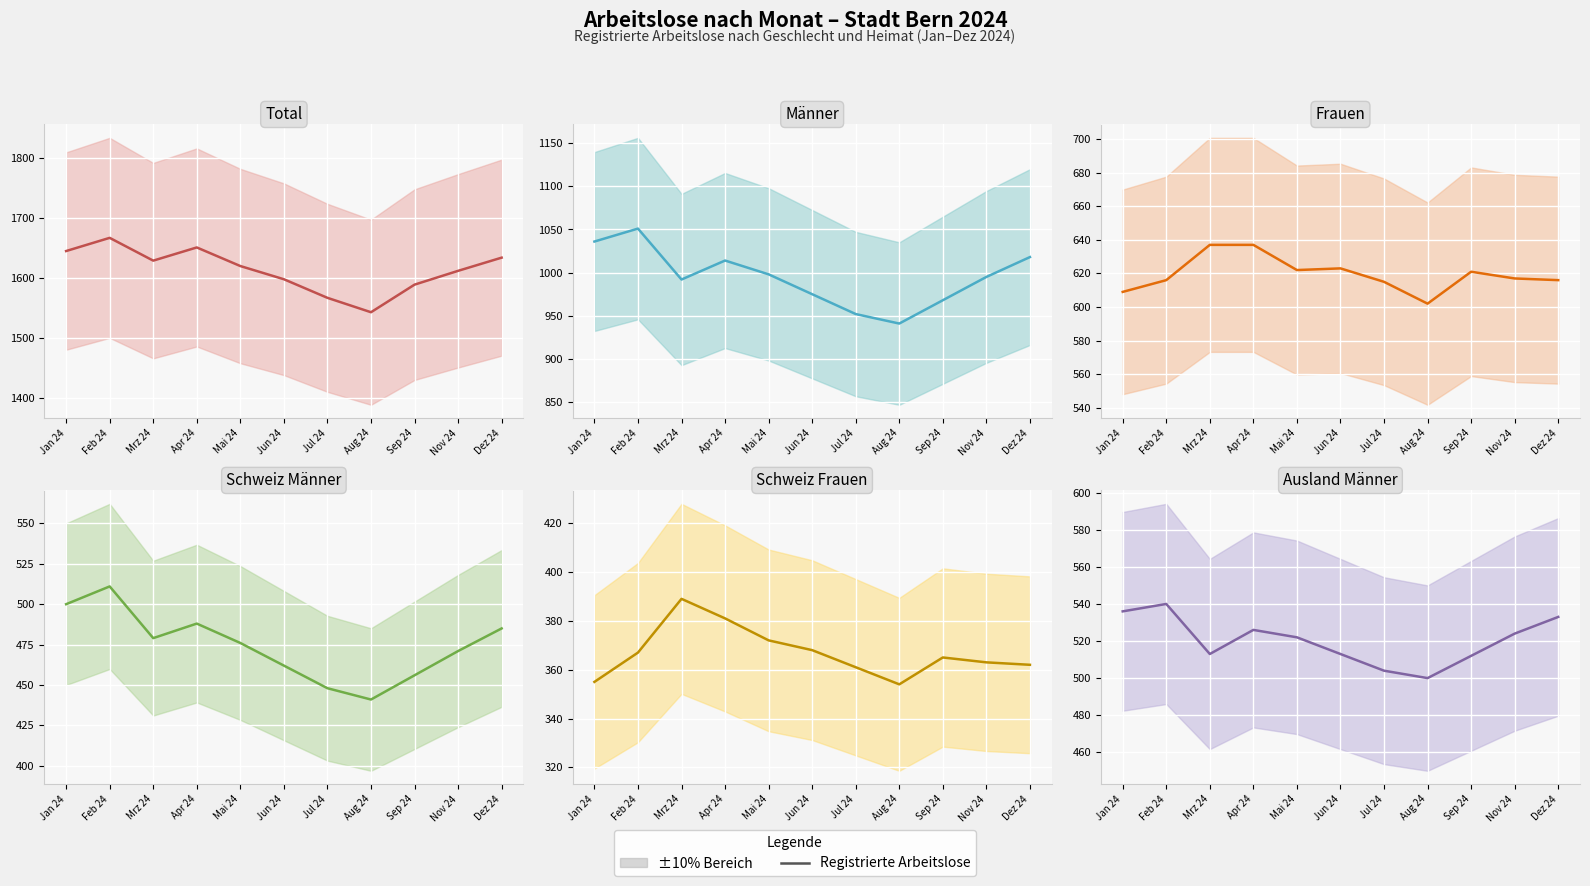

Reading left to right, extract all data points from this chart.

Total: 1645	1667	1629	1651	1620	1598	1567	1543	1589	1612	1634
Männer: 1036	1051	992	1014	998	975	952	941	968	995	1018
Frauen: 609	616	637	637	622	623	615	602	621	617	616
Schweiz Männer: 500	511	479	488	476	462	448	441	456	471	485
Schweiz Frauen: 355	367	389	381	372	368	361	354	365	363	362
Ausland Männer: 536	540	513	526	522	513	504	500	512	524	533